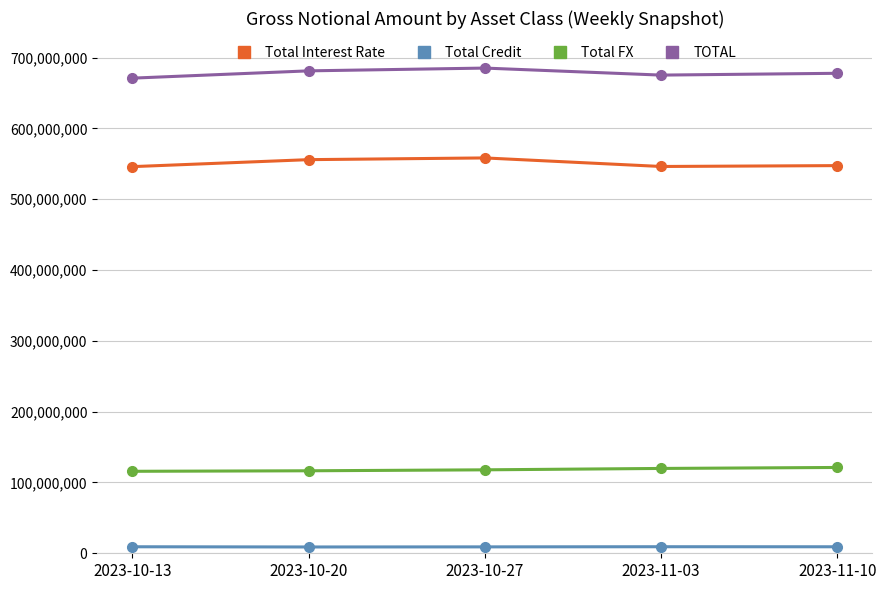

Which series has the largest total across all categories?

TOTAL